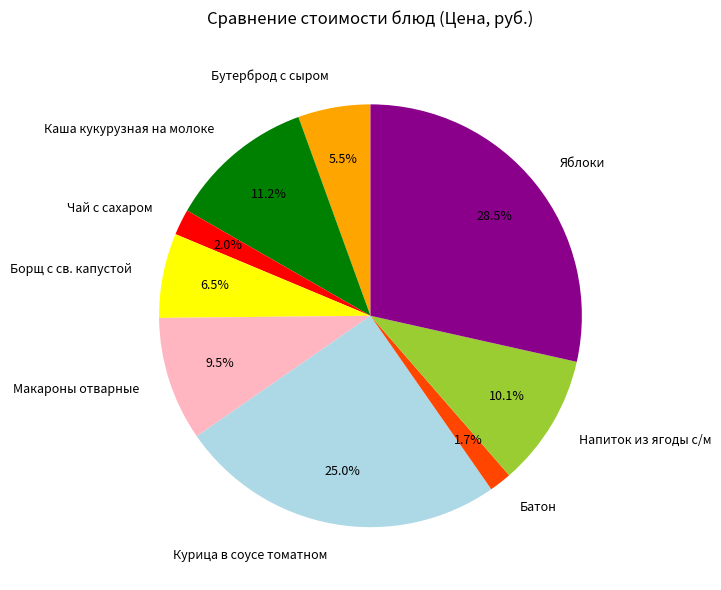

What percentage is the Каша кукурузная на молоке slice, to the nearest percent?

11%